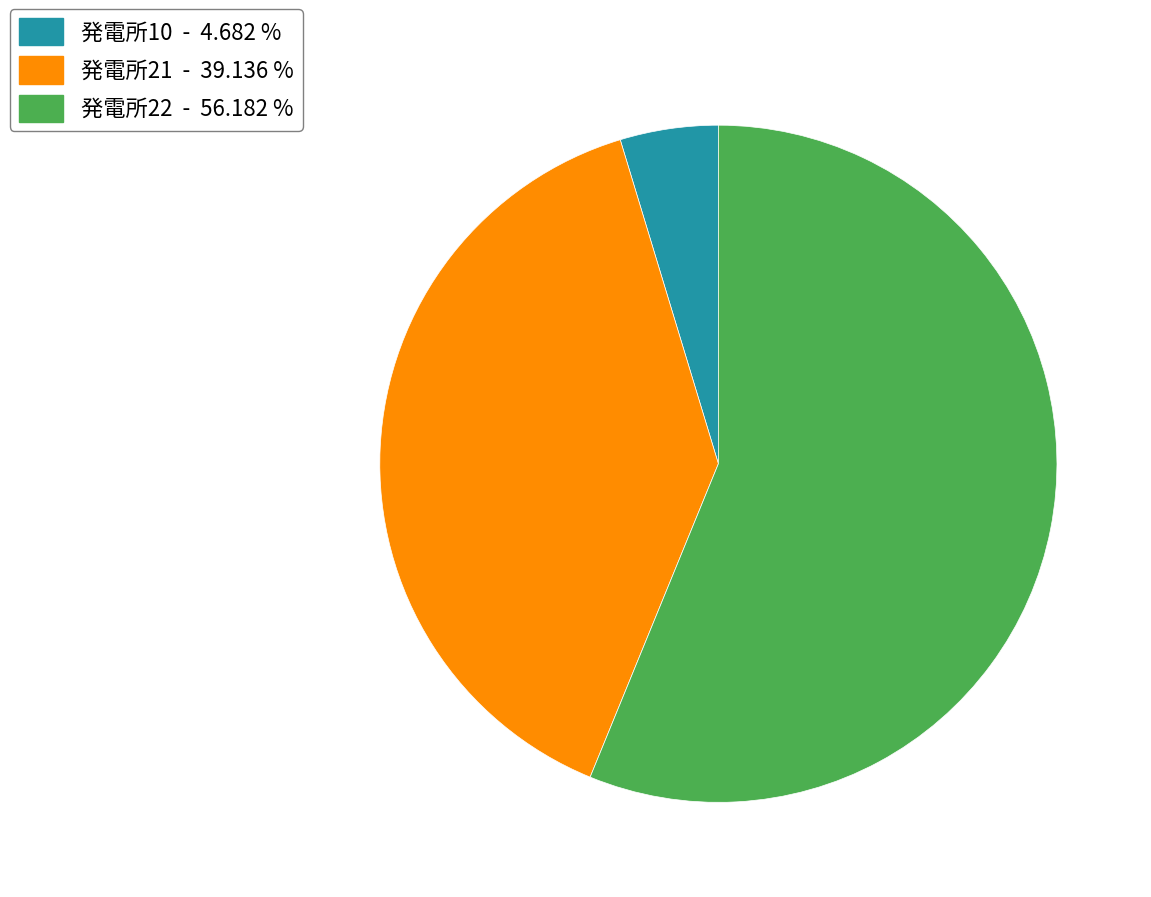

Is it true that 発電所21 is 53% of the pie?

False